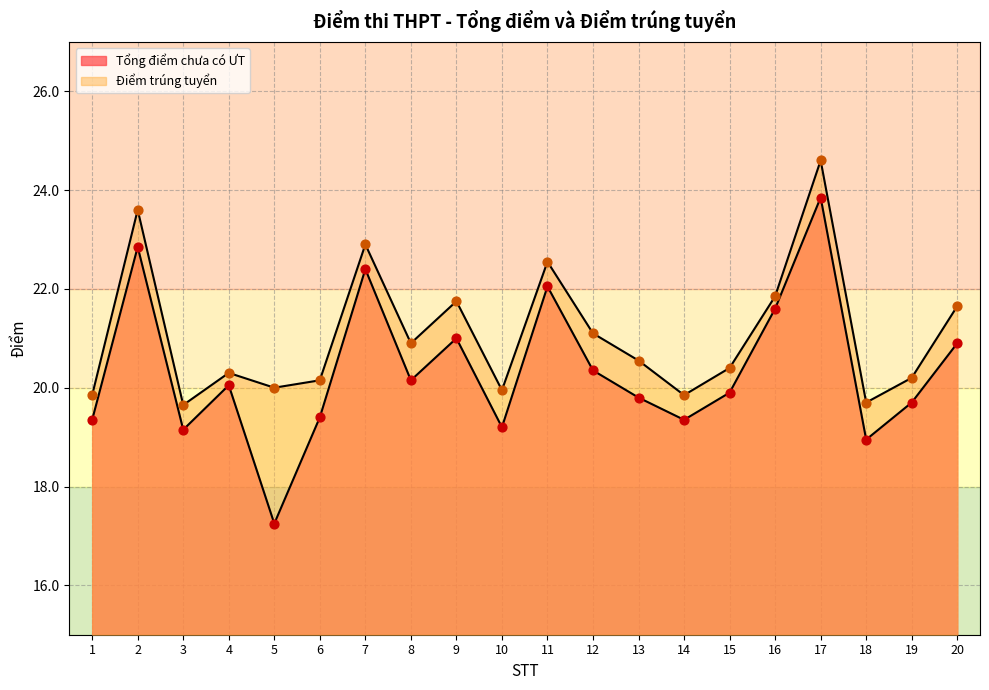

At which category is the sum across all series the highest?

17